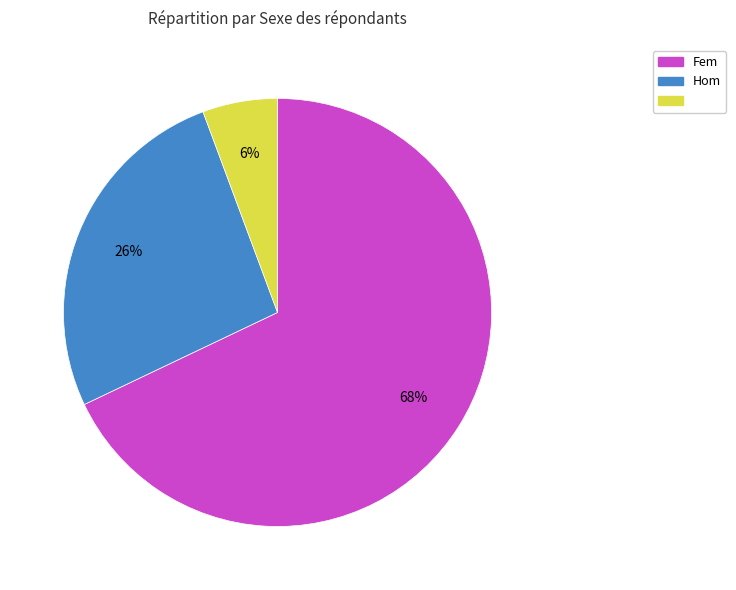

Is there a majority slice in this chart?

Yes